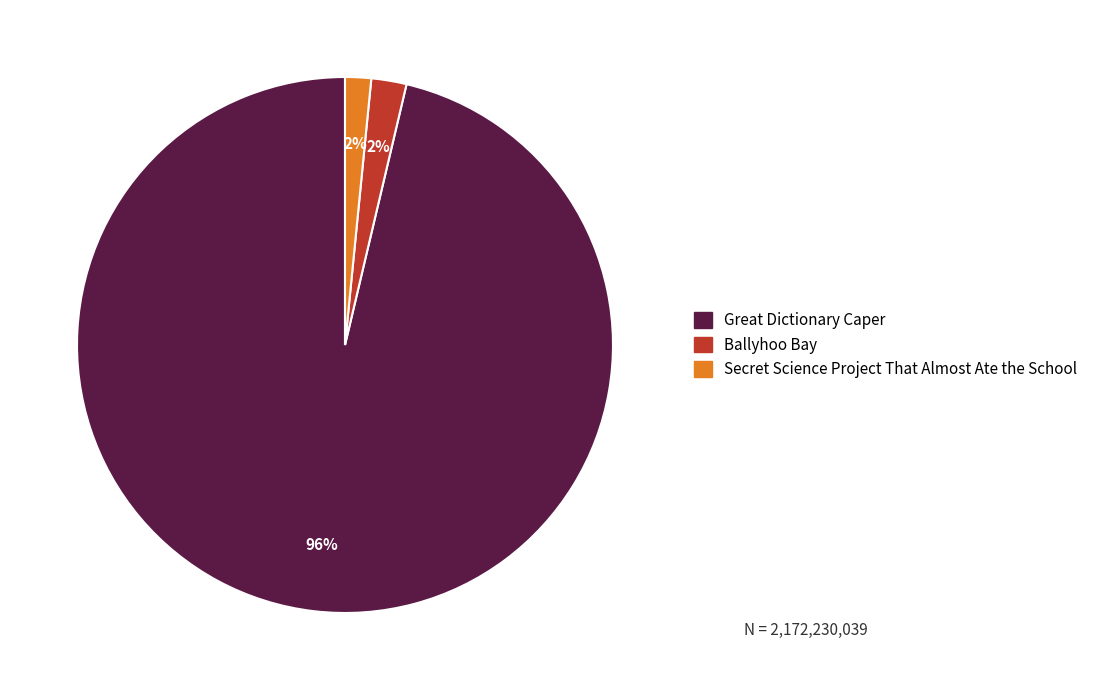

To the nearest percent, what portion does Great Dictionary Caper represent?

96%